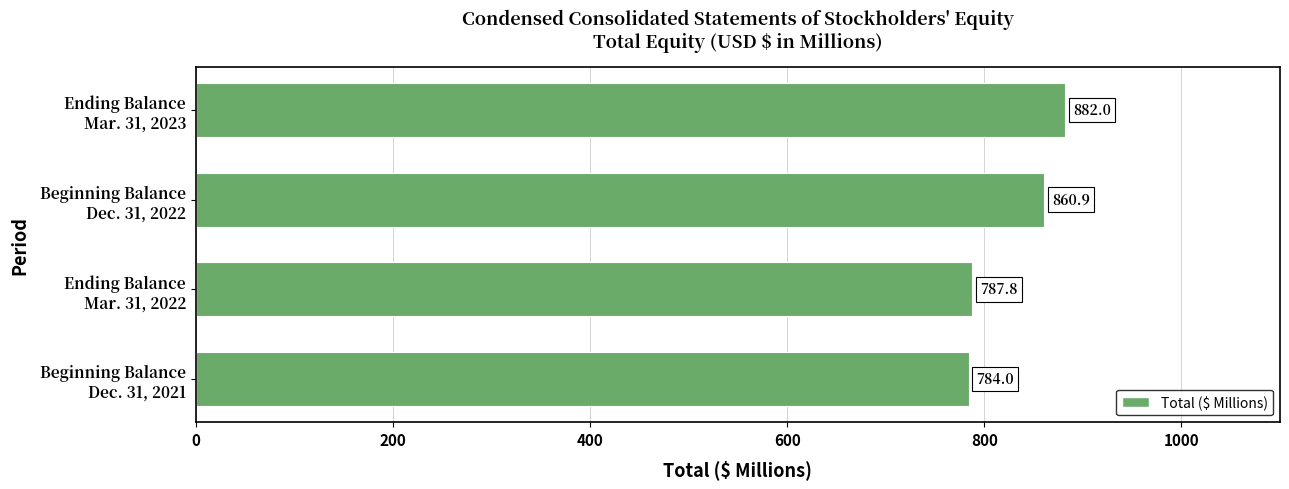

What is the difference between the maximum and minimum values?

98.0